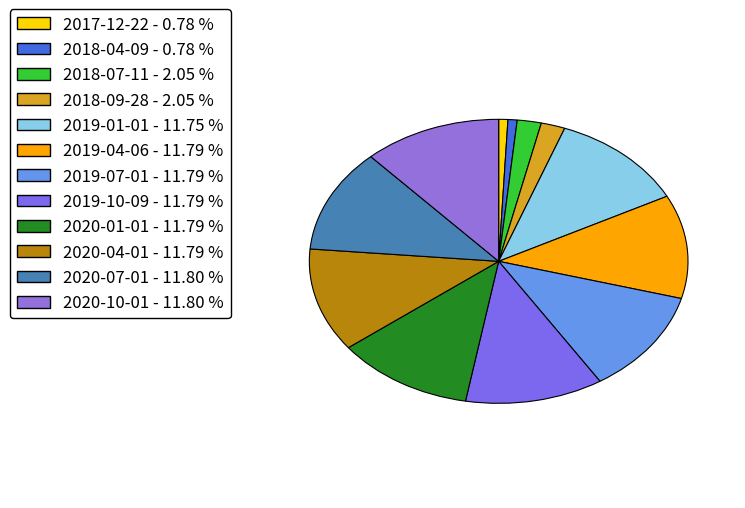

To the nearest percent, what is the average slice percentage?

8%